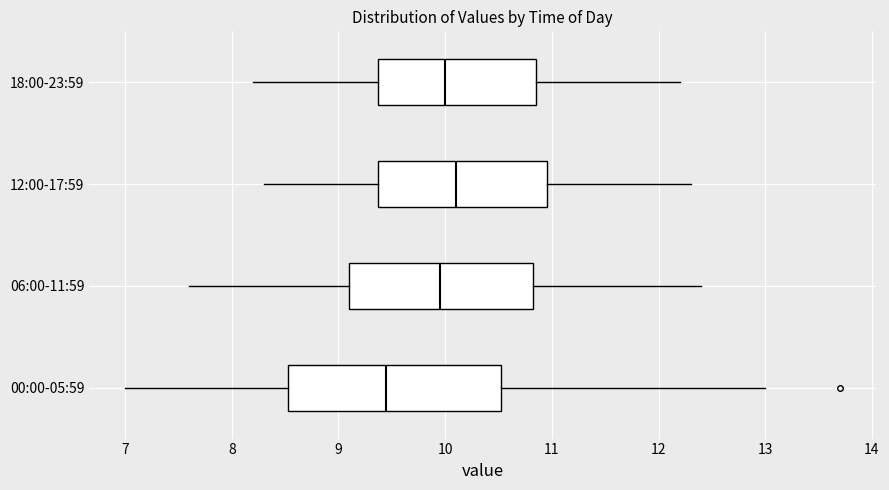

Which box's median line is the furthest to the left?

00:00-05:59